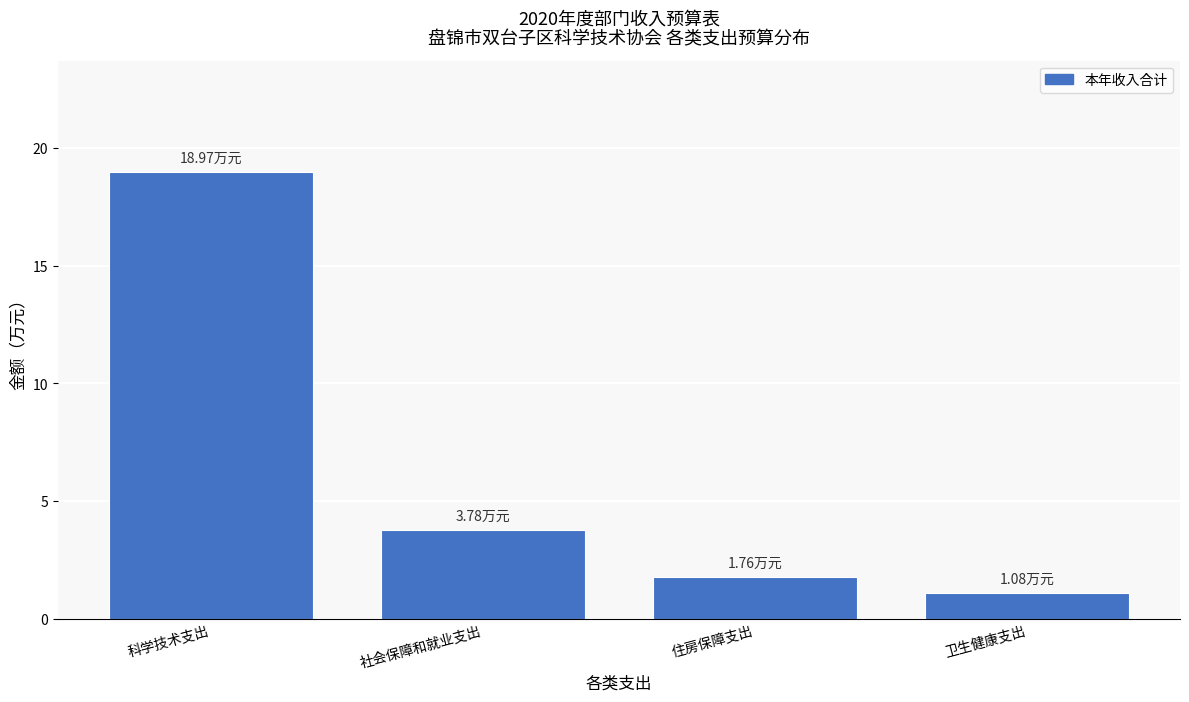

What is the difference between the maximum and minimum values?

17.9